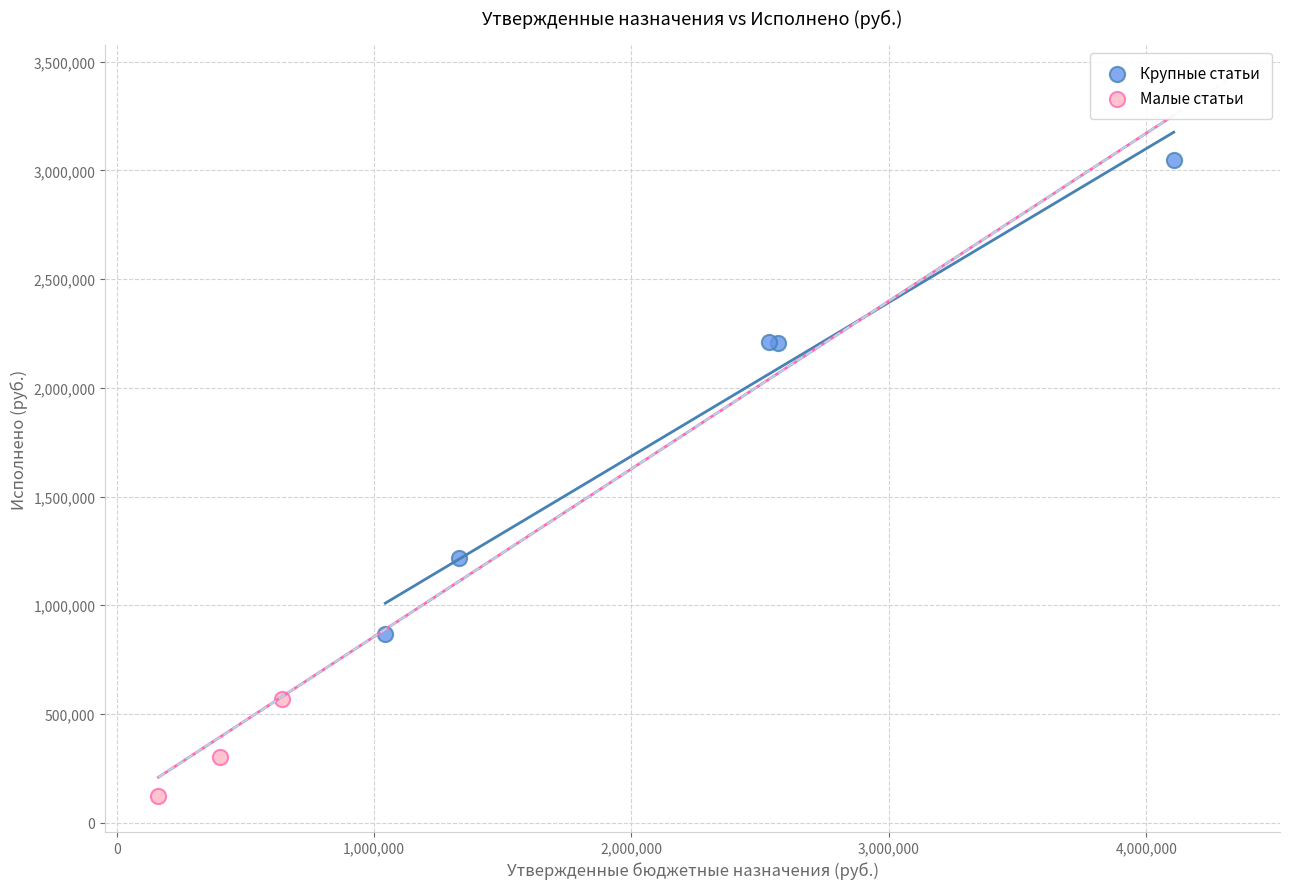

Which series contains the lowest Y value?

Малые статьи